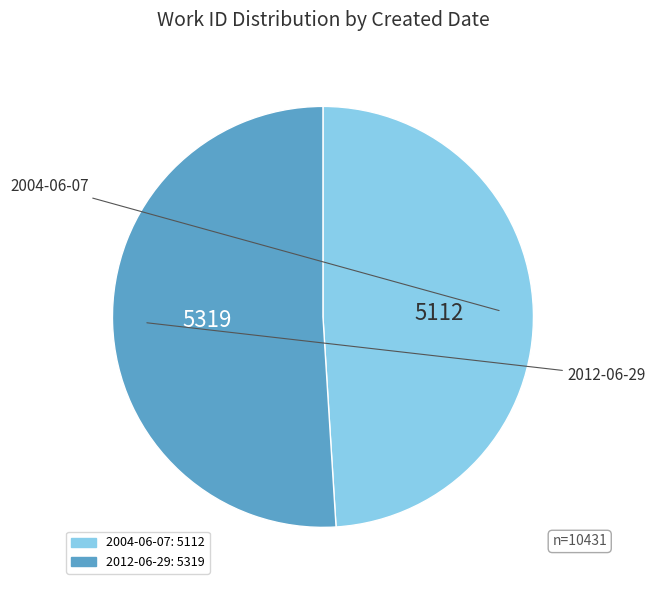

What is the smallest slice in the pie chart?

2004-06-07